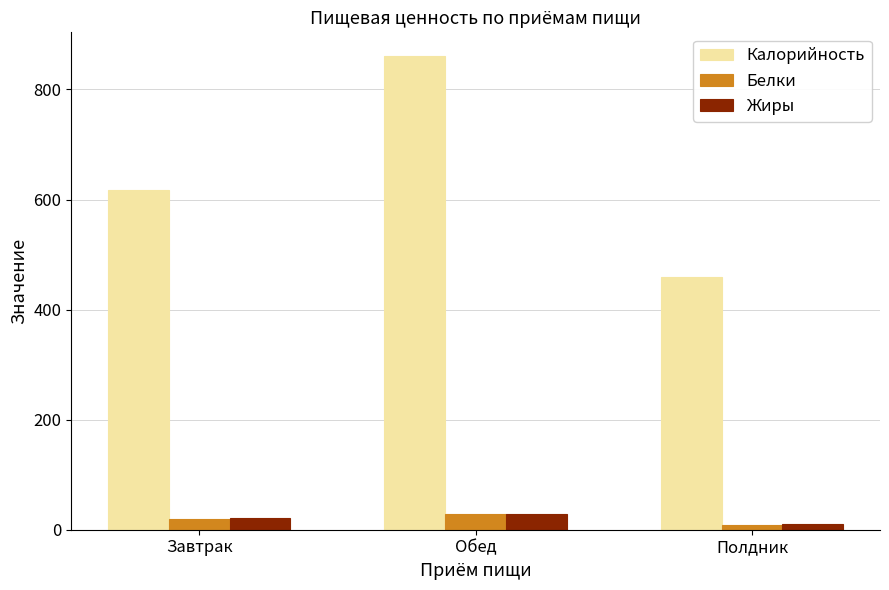

What is the difference between the highest and lowest values at Полдник?

450.5